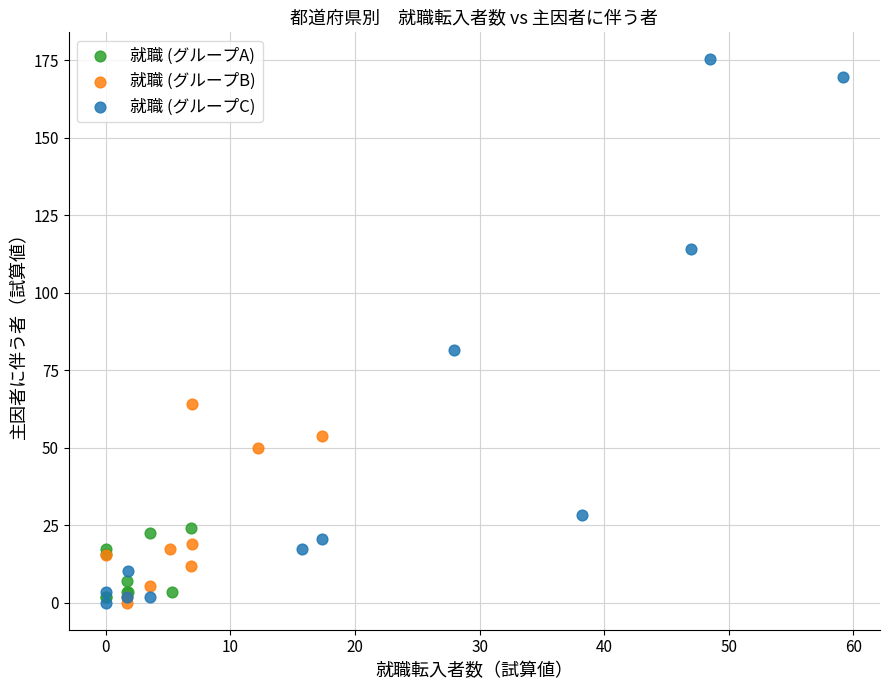

Which series contains the highest Y value?

就職 (グループC)